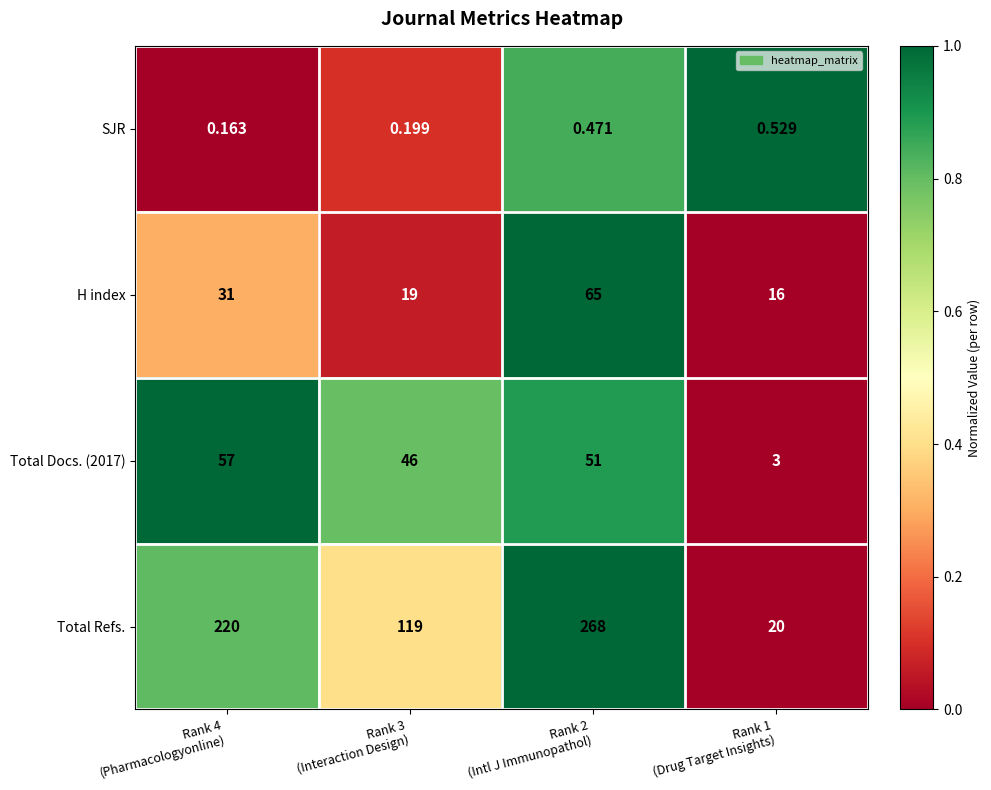

Which series has the widest spread of values?

Total Refs.